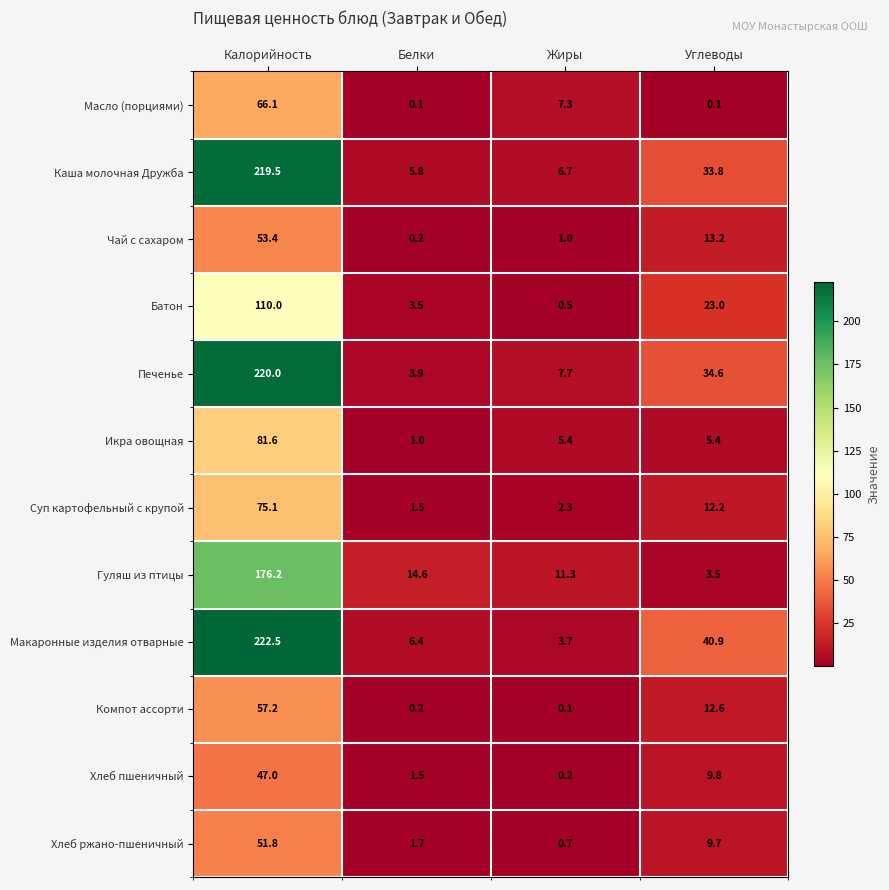

The value of Суп картофельный с крупой at Калорийность is 129.6. True or false?

False